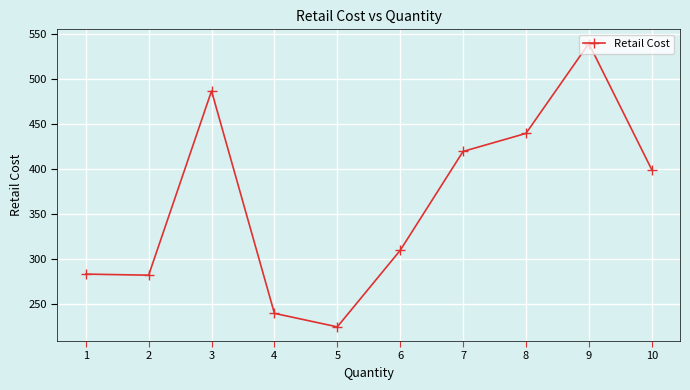

Does the chart have visible grid lines?

Yes